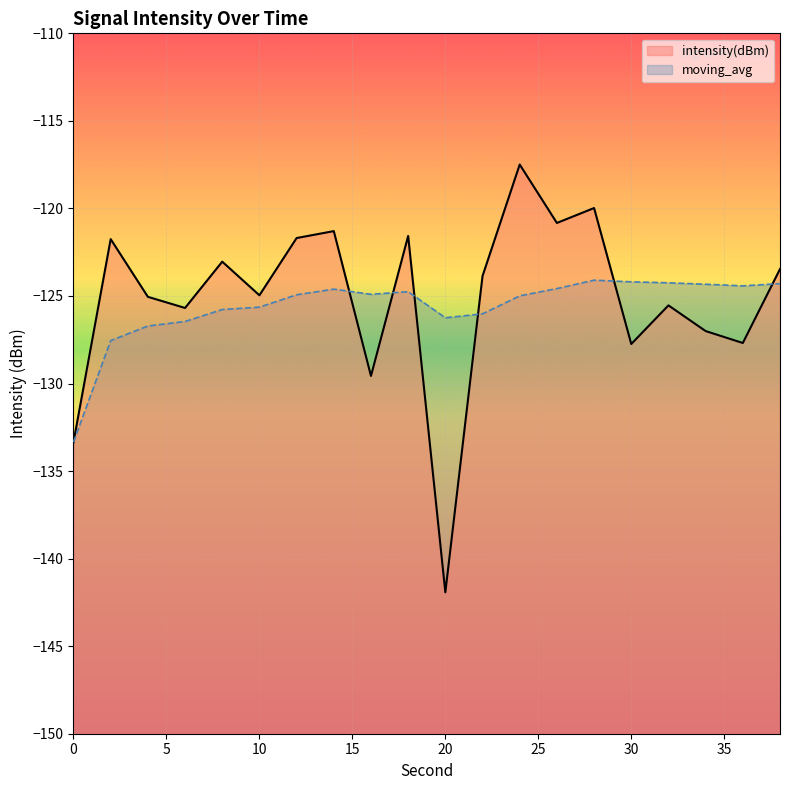

What are all the series names shown in the legend?

intensity(dBm), moving_avg